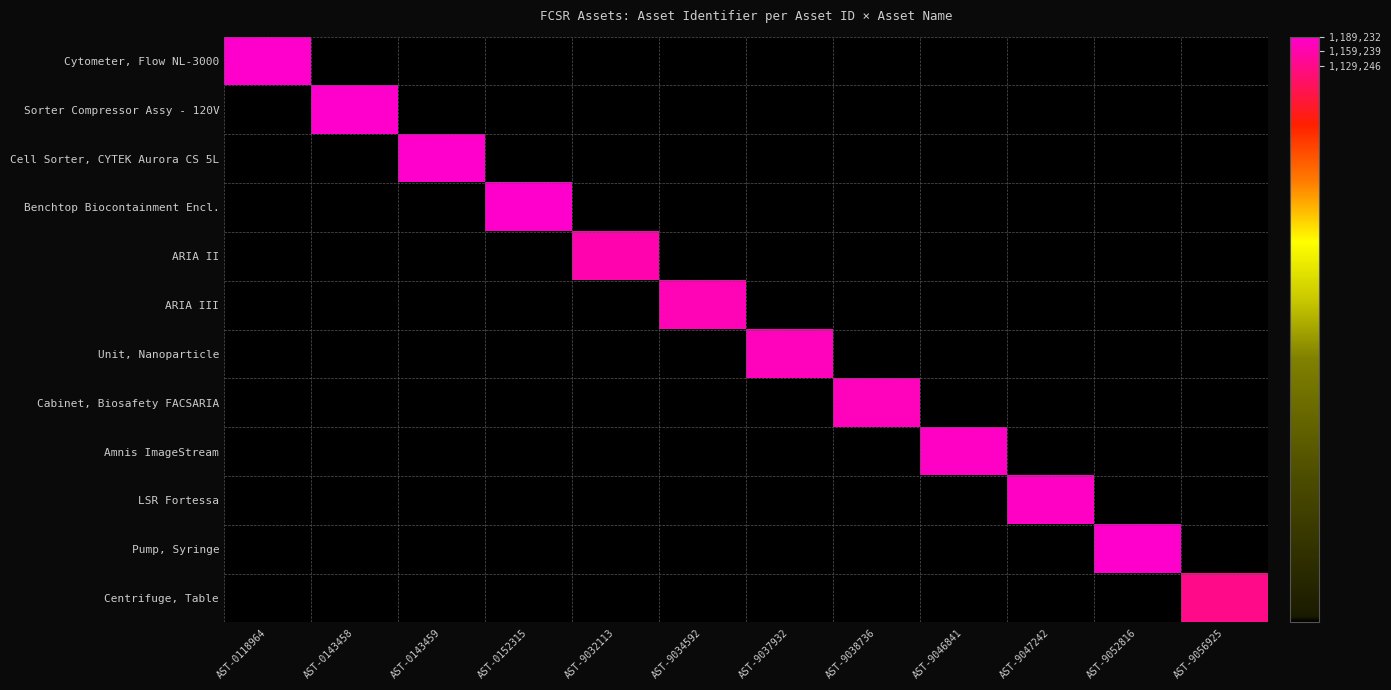

At which category is the sum across all series the highest?

AST-9052816